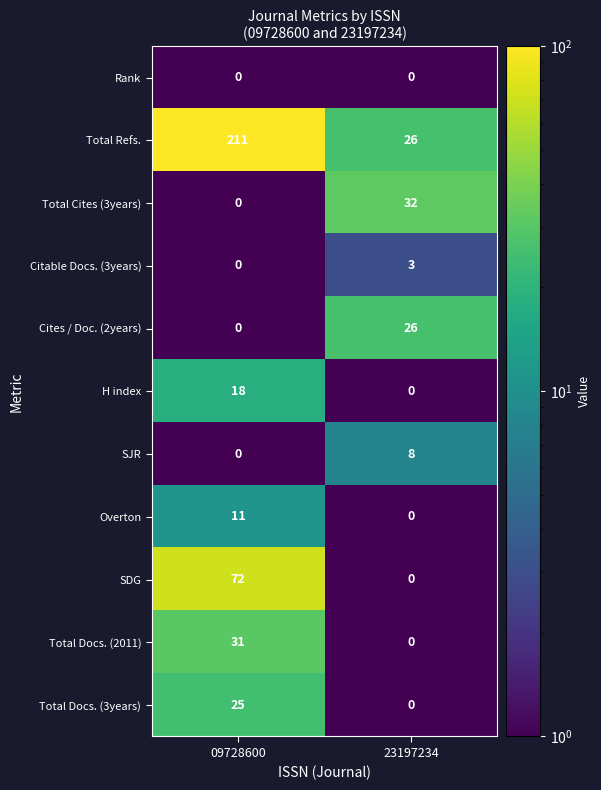

Rank the series by their maximum value, from highest to lowest.

Total Refs., SDG, Total Cites (3years), Total Docs. (2011), Cites / Doc. (2years), Total Docs. (3years), H index, Overton, SJR, Citable Docs. (3years), Rank